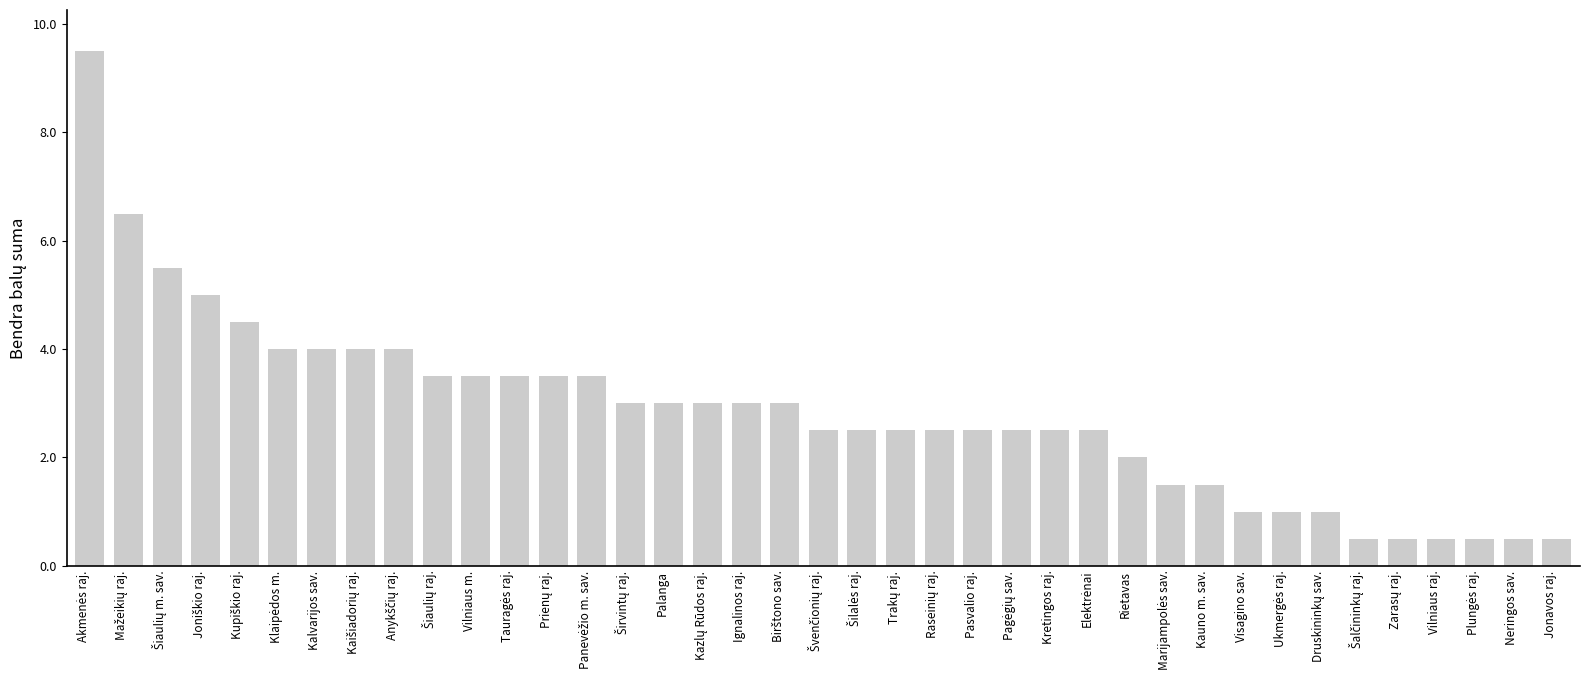

Does the chart contain stacked bars?

No